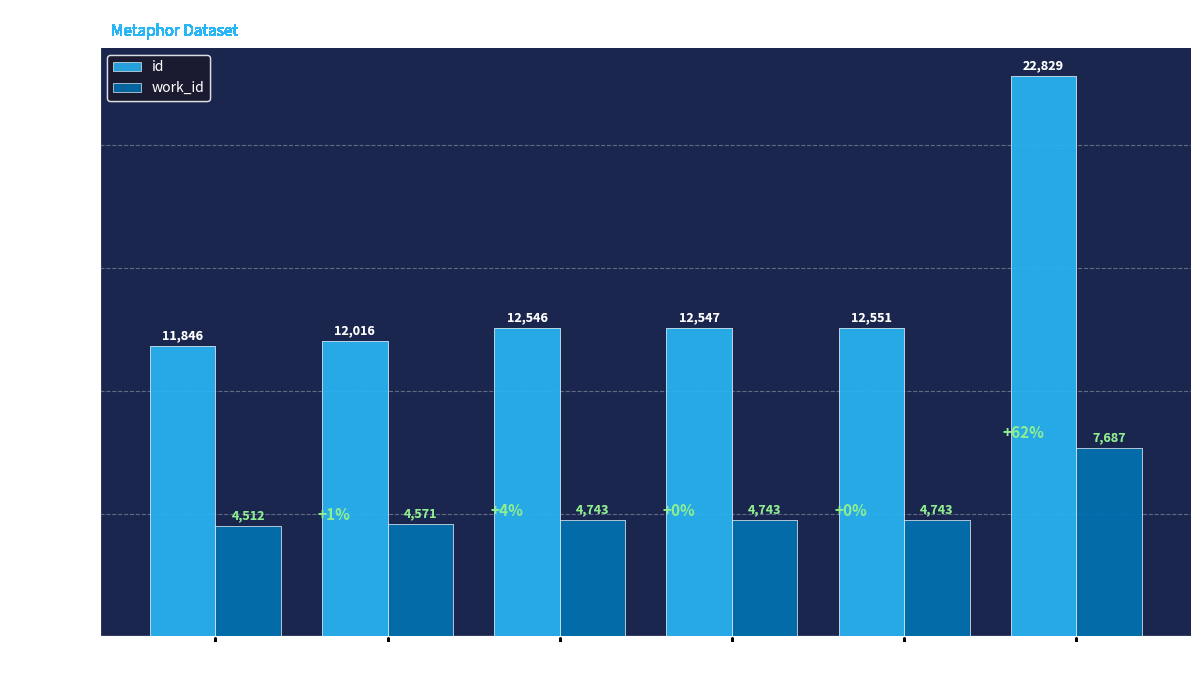

Reading left to right, extract all data points from this chart.

id: 11846	12016	12546	12547	12551	22829
work_id: 4512	4571	4743	4743	4743	7687